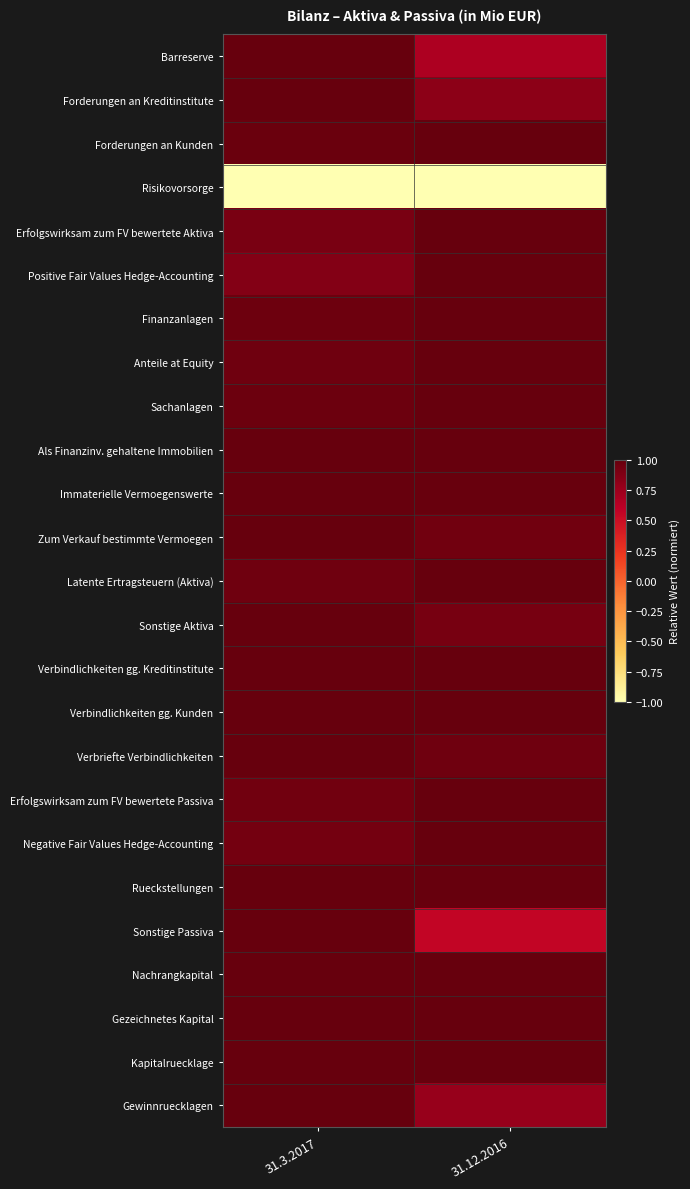

Count the number of categories in the chart.

2